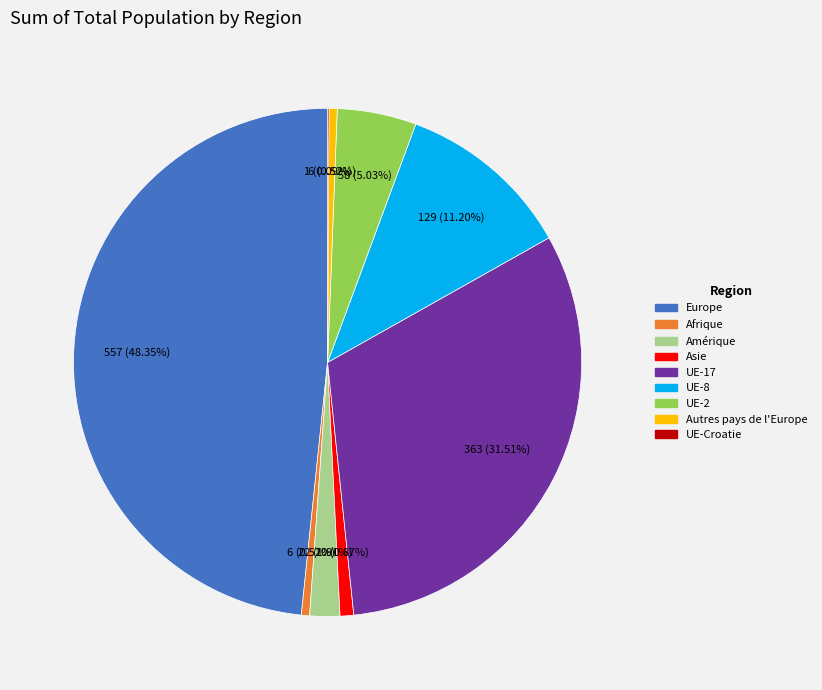

Is there any slice that represents more than half of the pie?

No